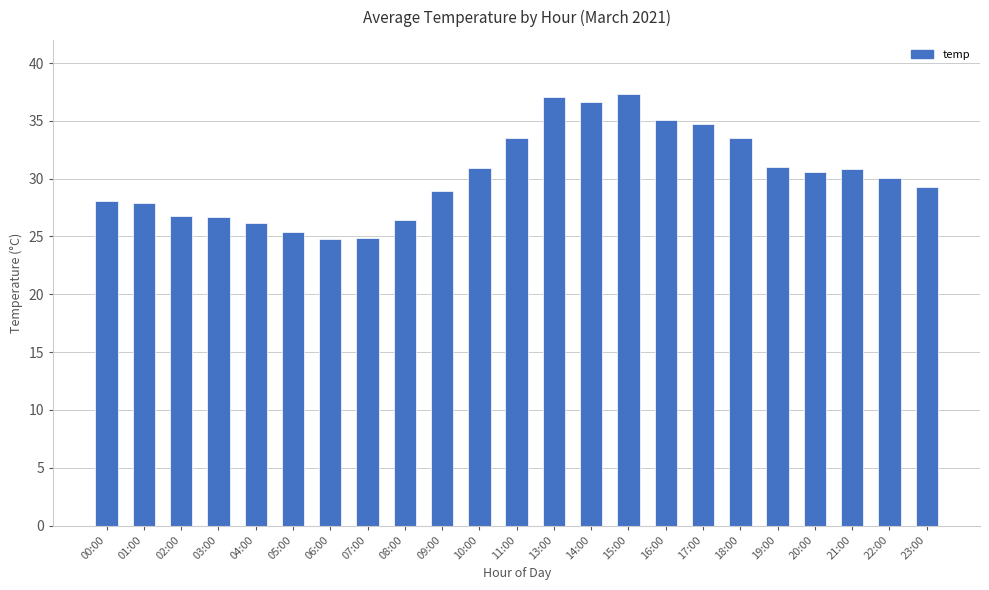

Are the bars horizontal?

No